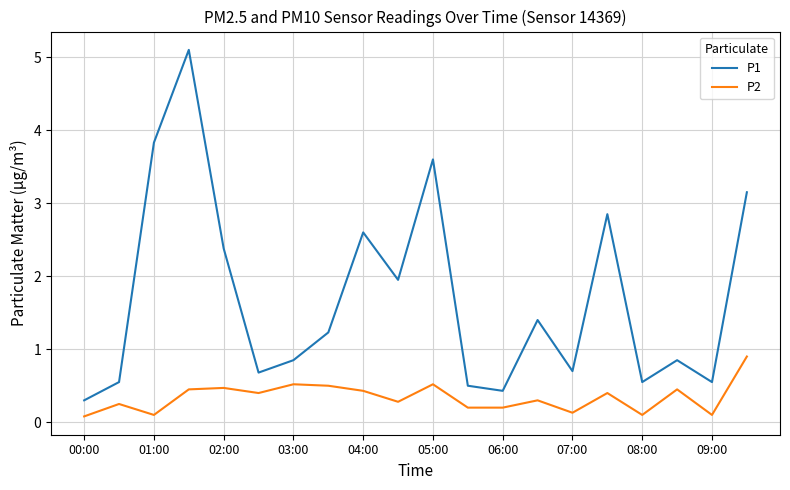

What is the difference between the maximum and minimum values in the P1 series?

4.8